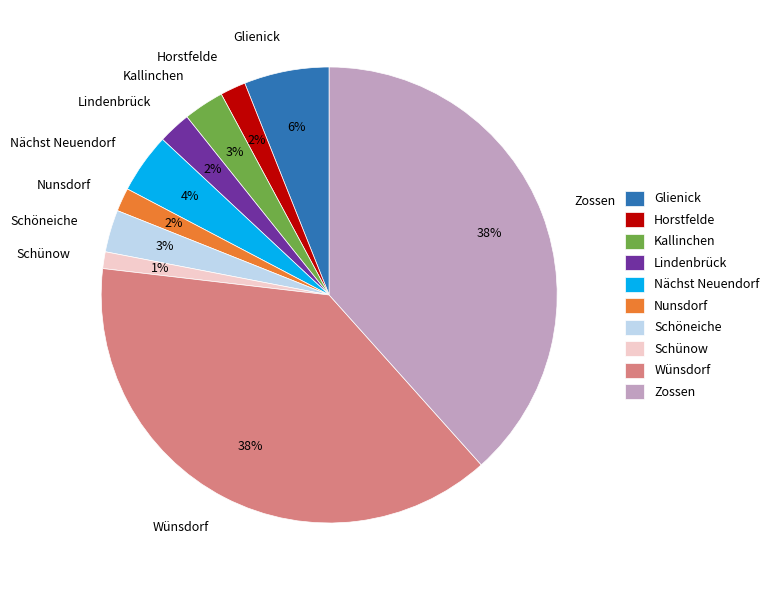

Which has a higher value, Glienick or Nunsdorf?

Glienick